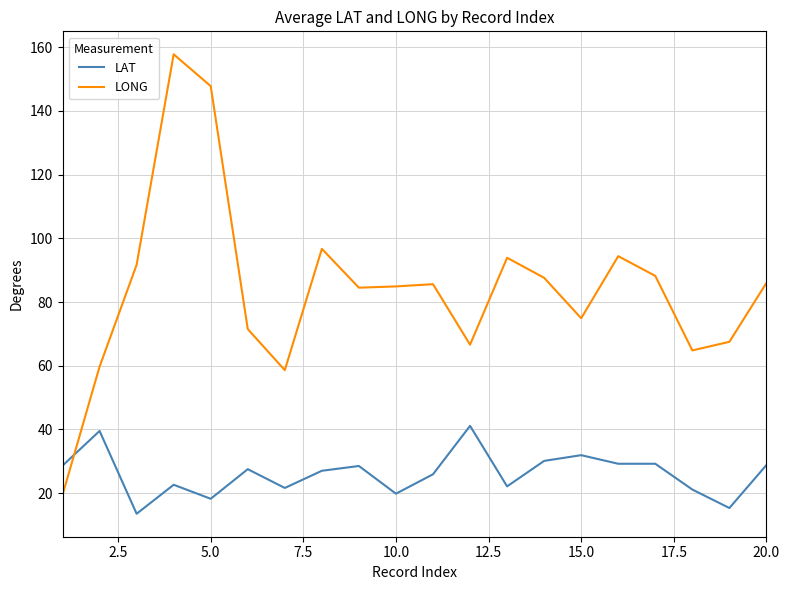

Which series has the largest total across all categories?

LONG